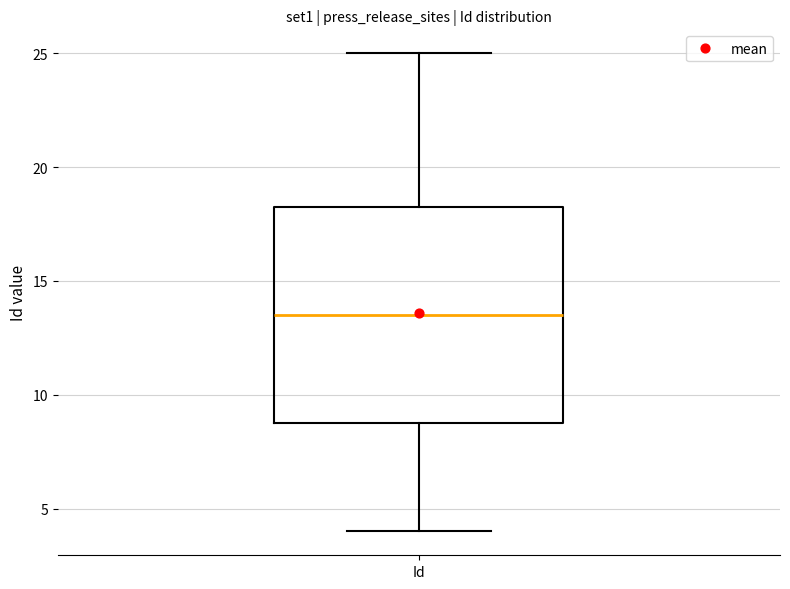

Transcribe this box plot: give where the median line is, the range the box spans, and where the two whiskers end, as read against the y-axis. The values are not printed on the chart, so give them approximately, as read against the axis.

median 13.5, box 9.0 to 18.5, whiskers 4.0 to 25.0